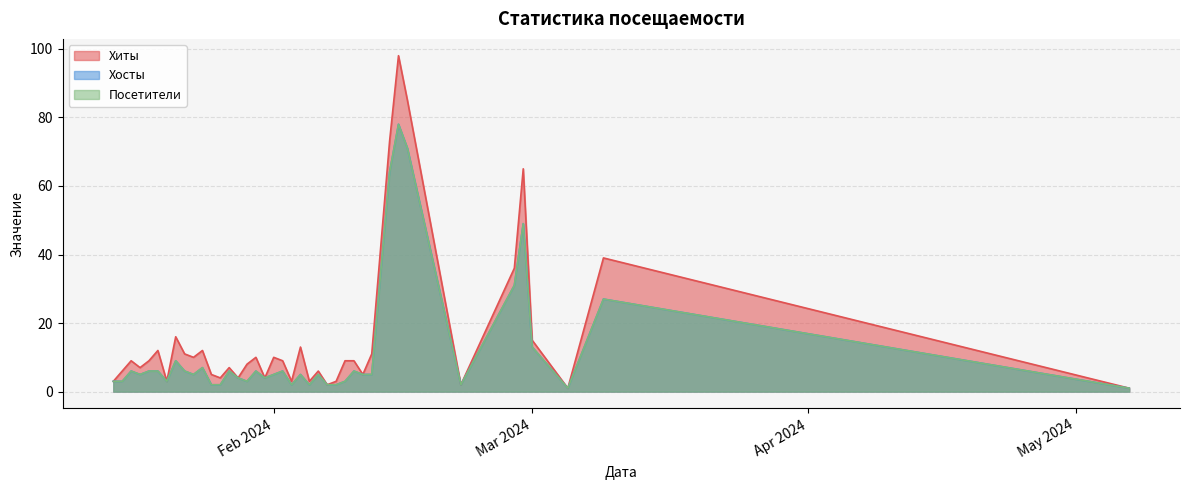

Which category has the highest value in the Посетители series?

2024-02-15